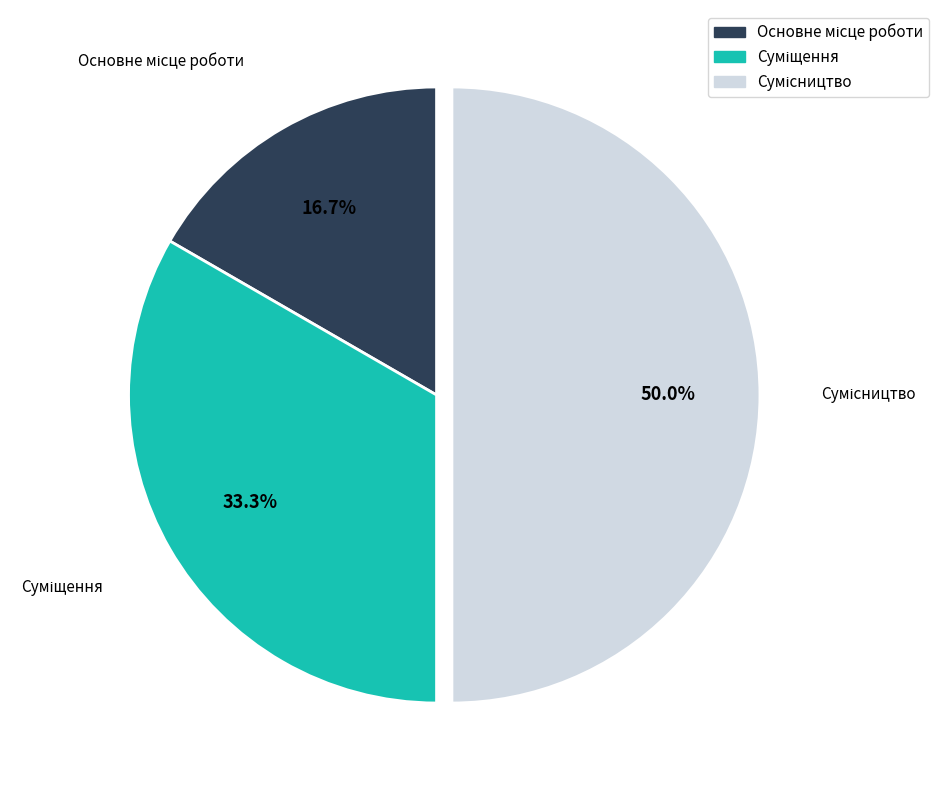

Which category has the biggest portion of the pie?

Сумісництво